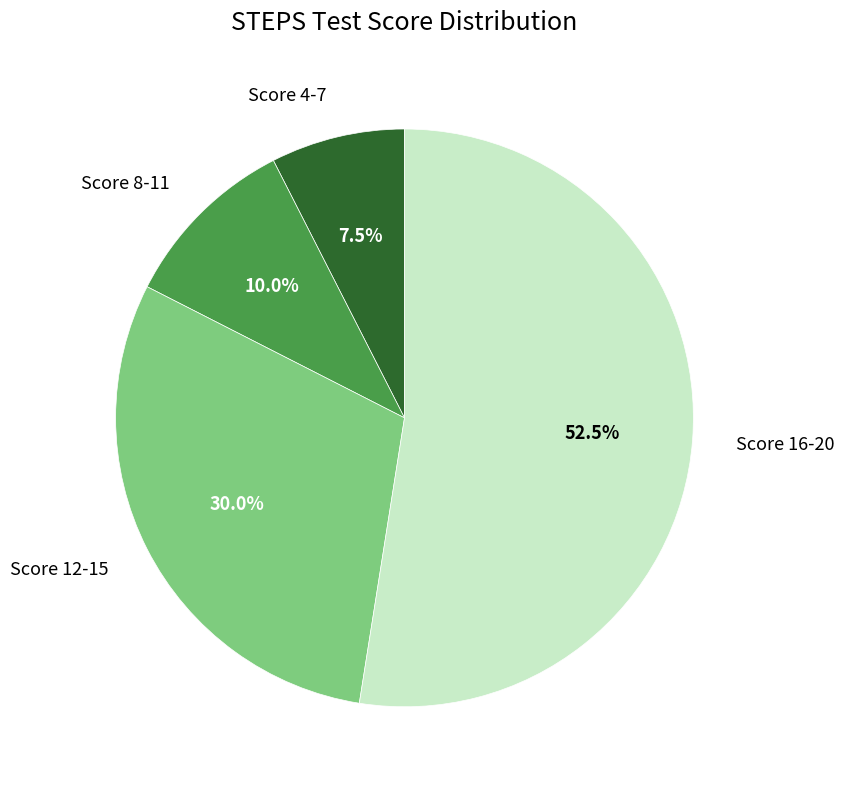

To the nearest percent, what is the difference between the largest and smallest slice percentages?

45%